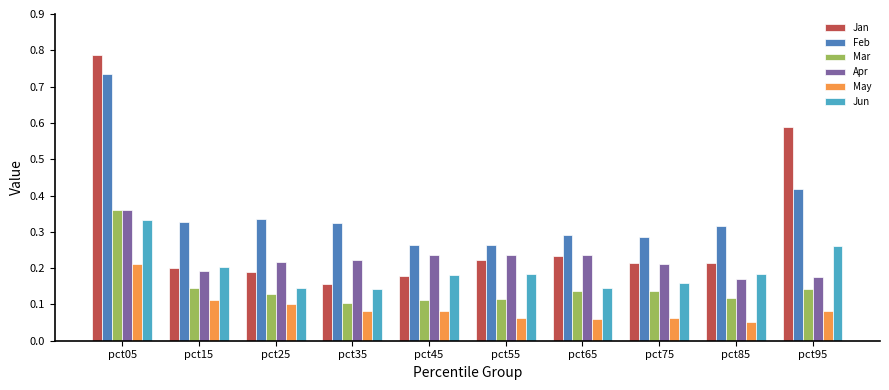

Is it true that Jan equals 0.0 at pct45?

False